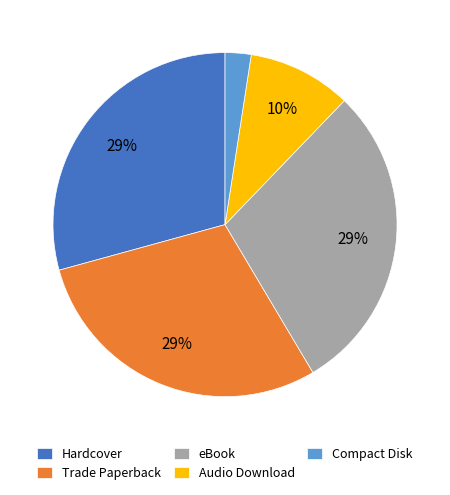

To the nearest percent, what is the difference between the largest and smallest slice percentages?

27%